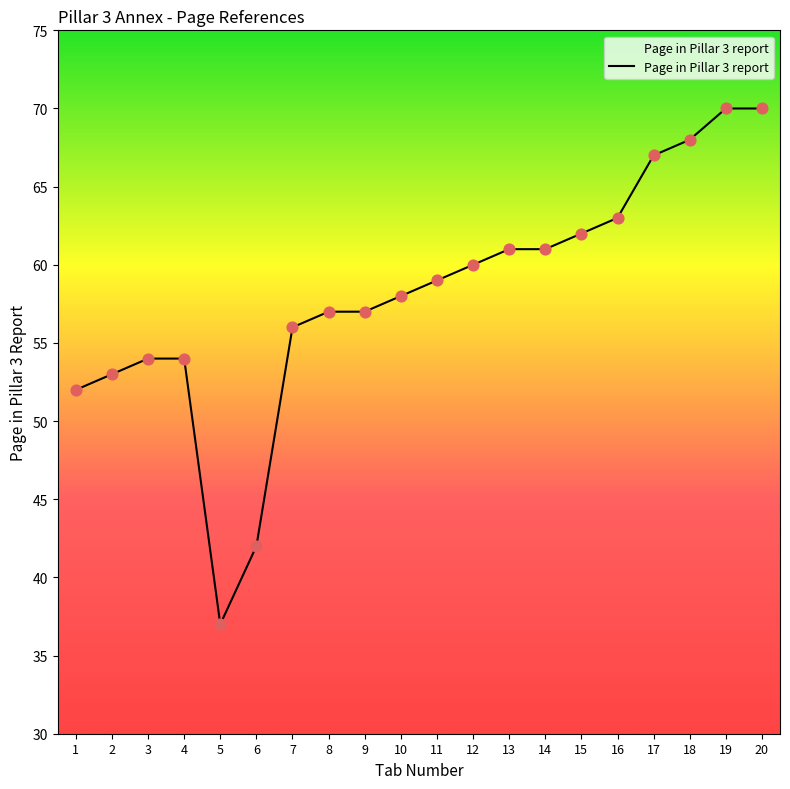

Between 16 and 8, which is larger?

16